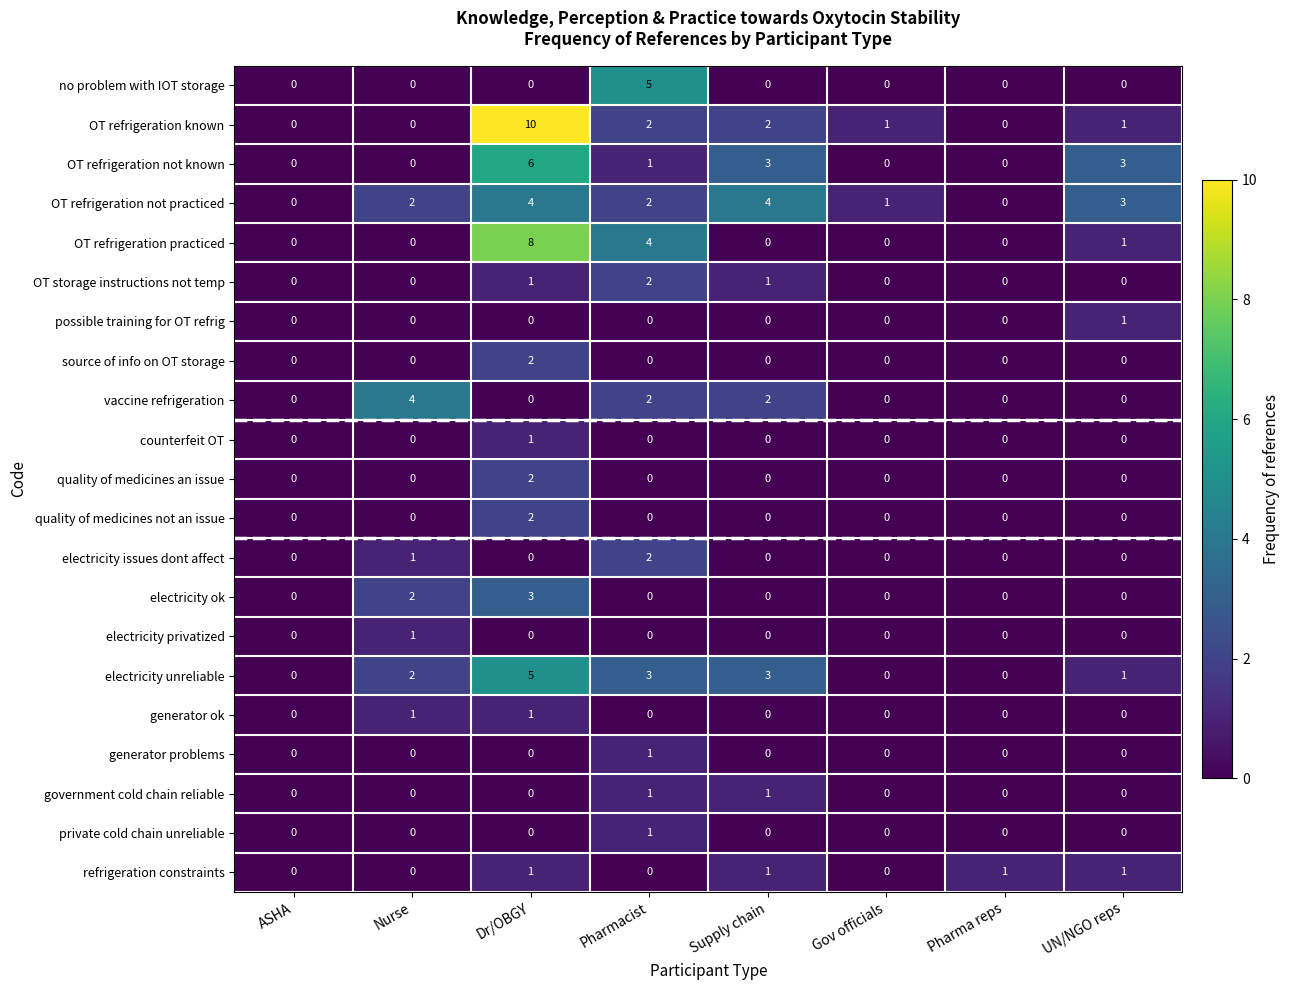

How many values in the counterfeit OT series exceed 0?

1